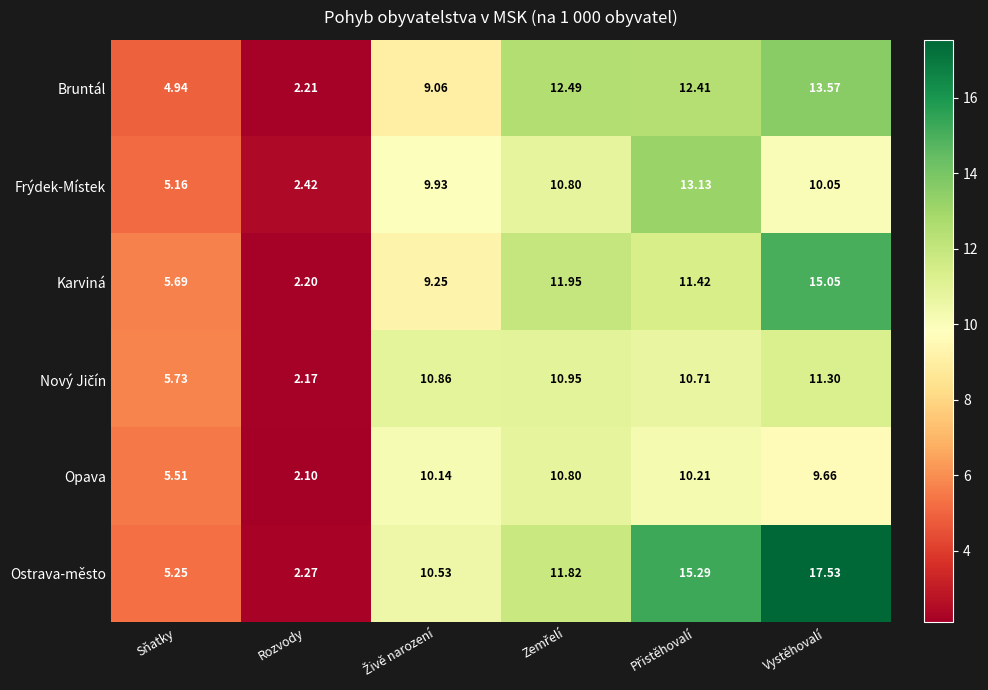

At how many categories does at least one series exceed 14?

2